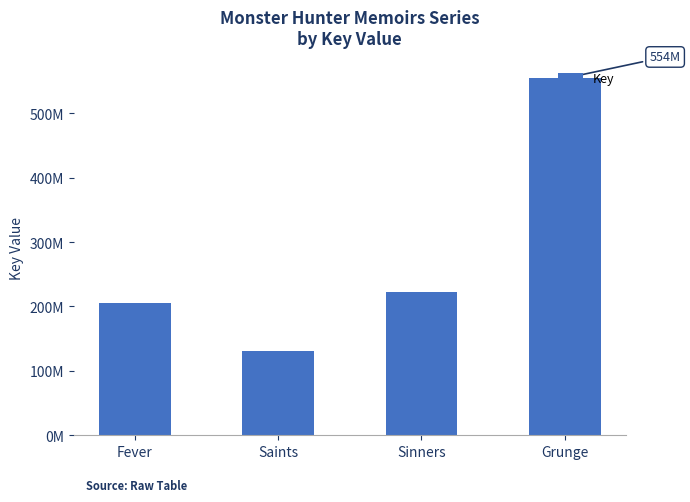

Does the chart contain any negative values?

No